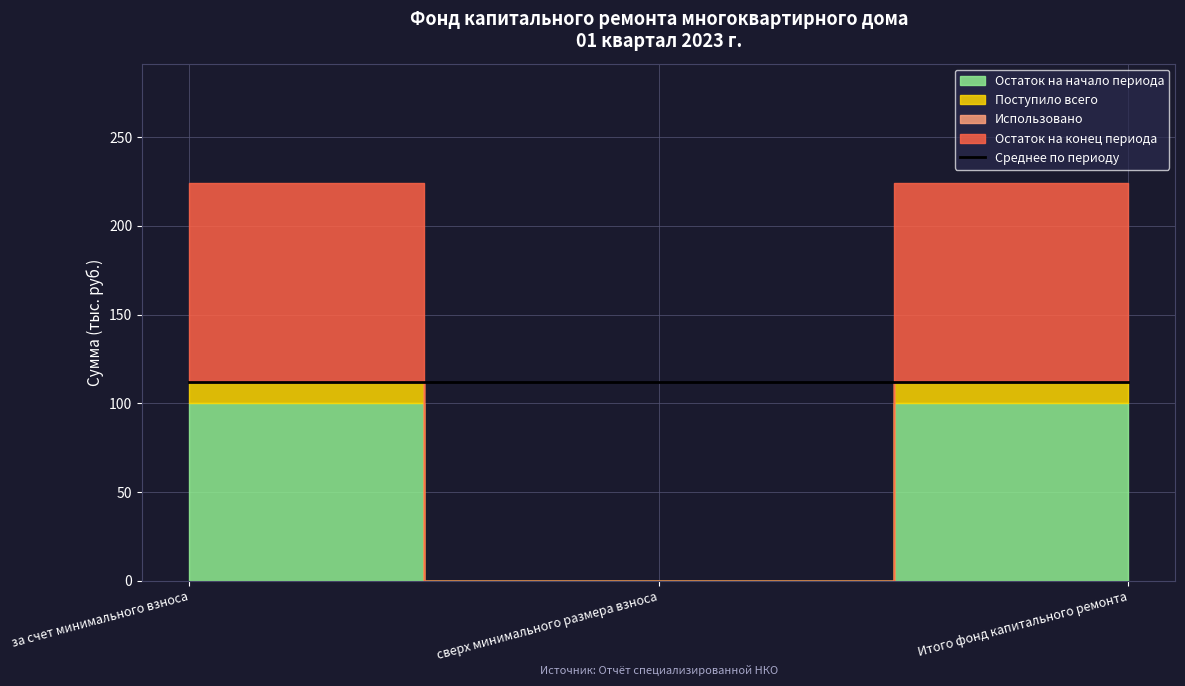

What is the label of the 1st point from the right?

Итого фонд капитального ремонта